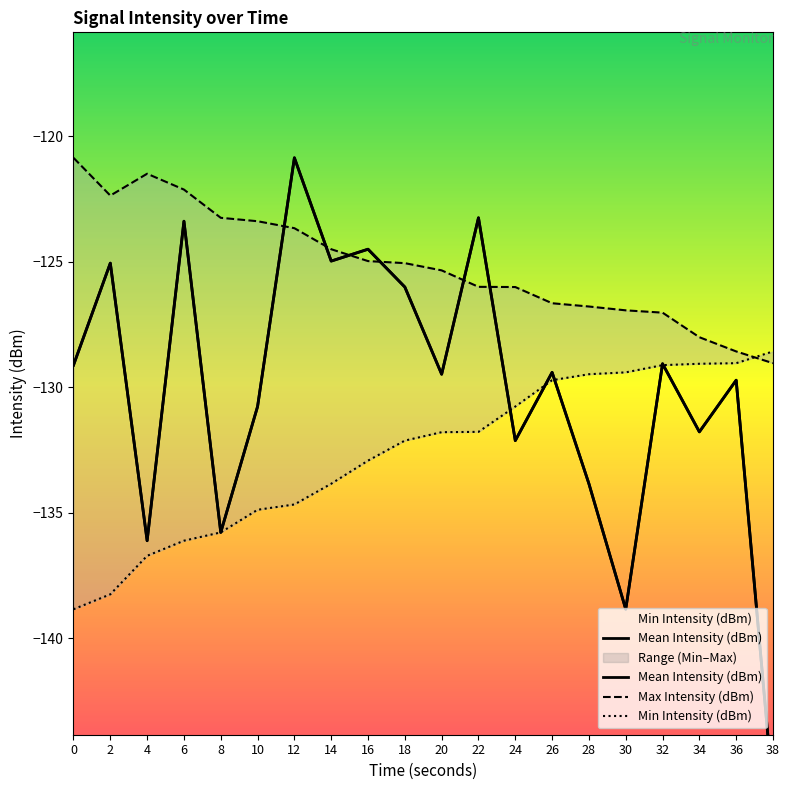

What is the total value across all series at 2?

-385.7